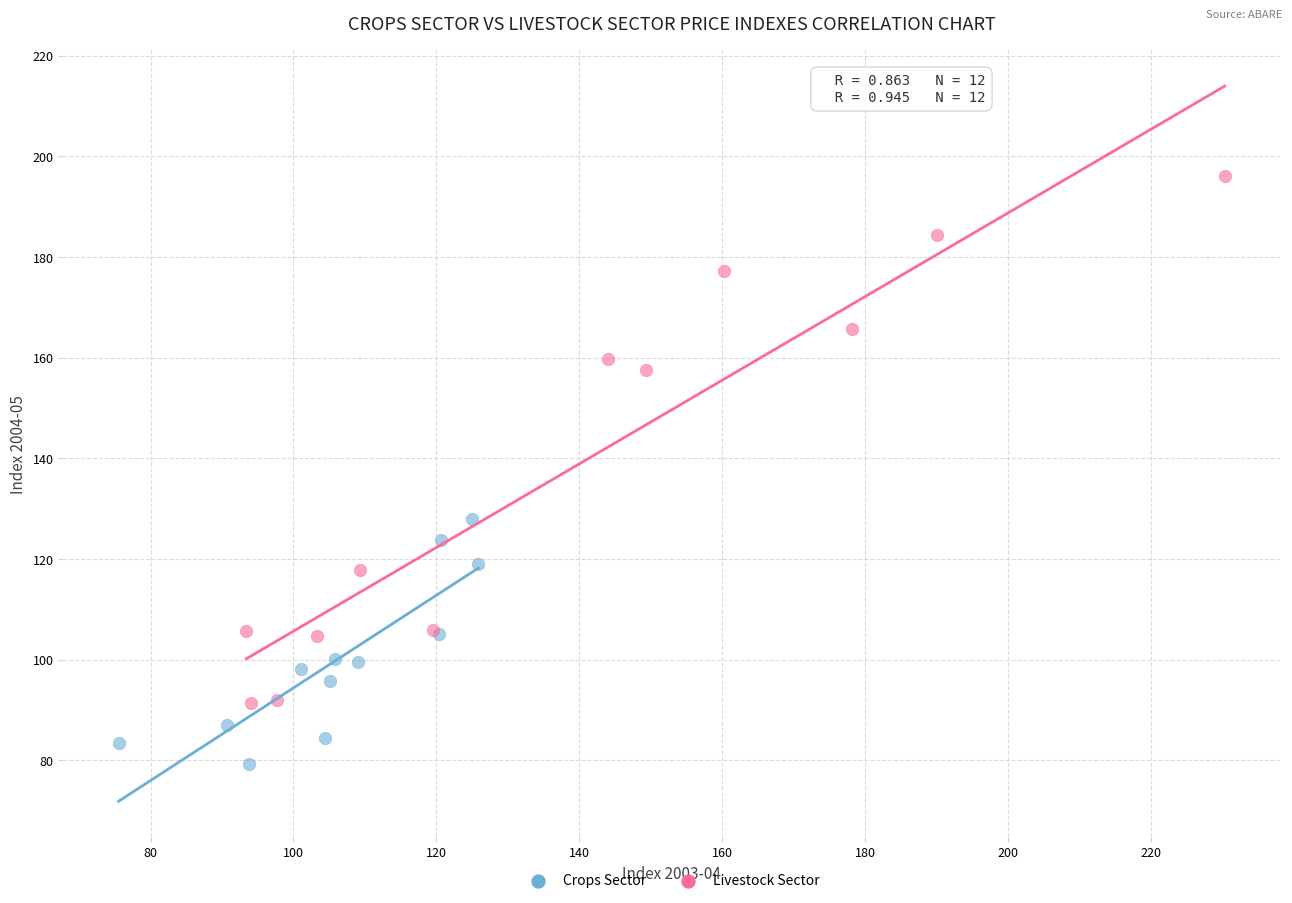

Which series reaches the maximum Y coordinate?

Livestock Sector